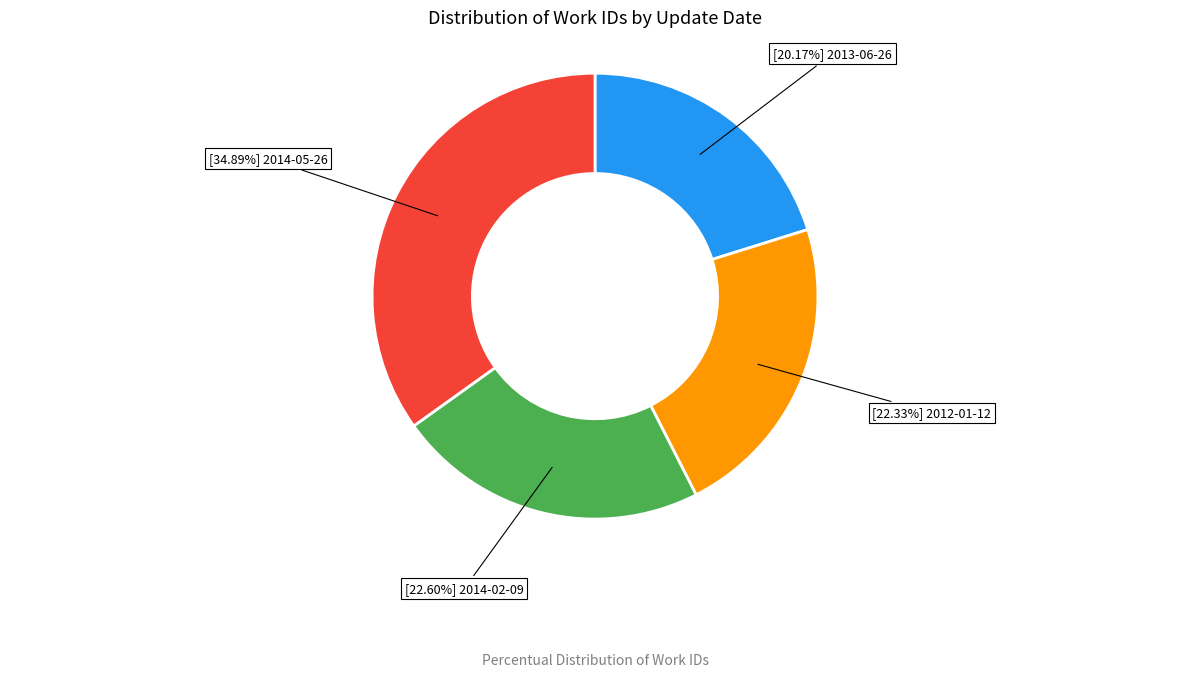

To the nearest percent, what is the difference between the largest and smallest slice percentages?

15%